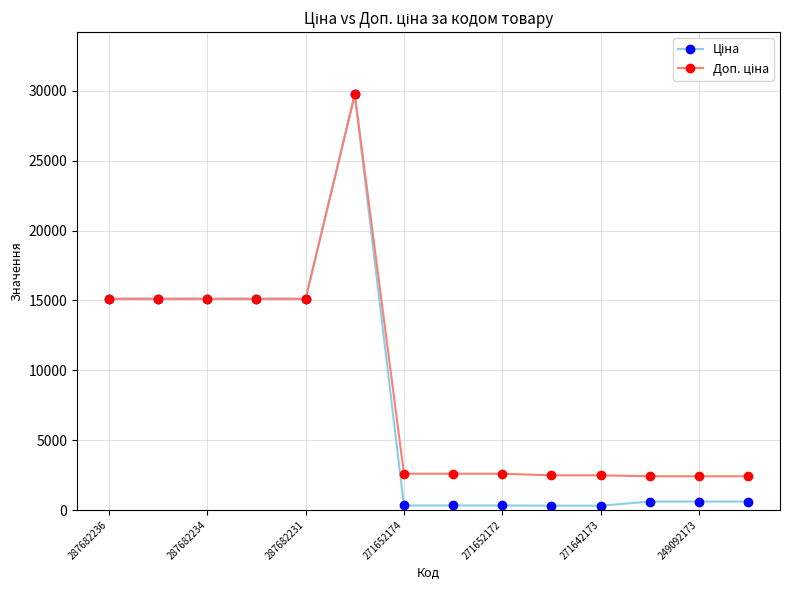

Which series has the largest range (max minus min)?

Ціна